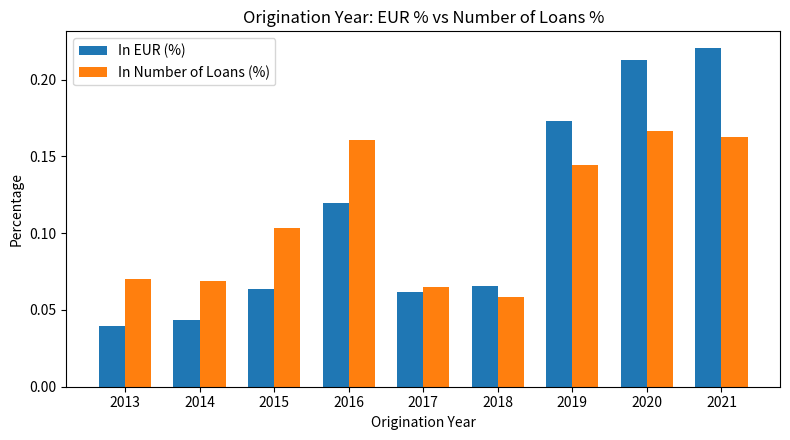

Where is In EUR (%) nearest to the value 0?

2013